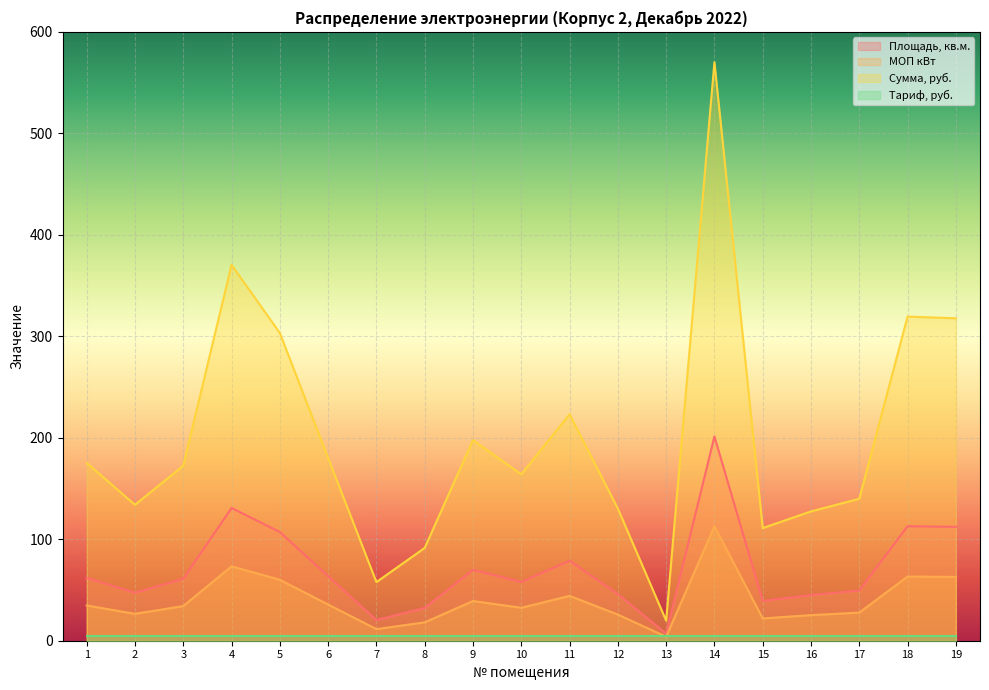

At which label does Сумма, руб. reach its minimum?

13